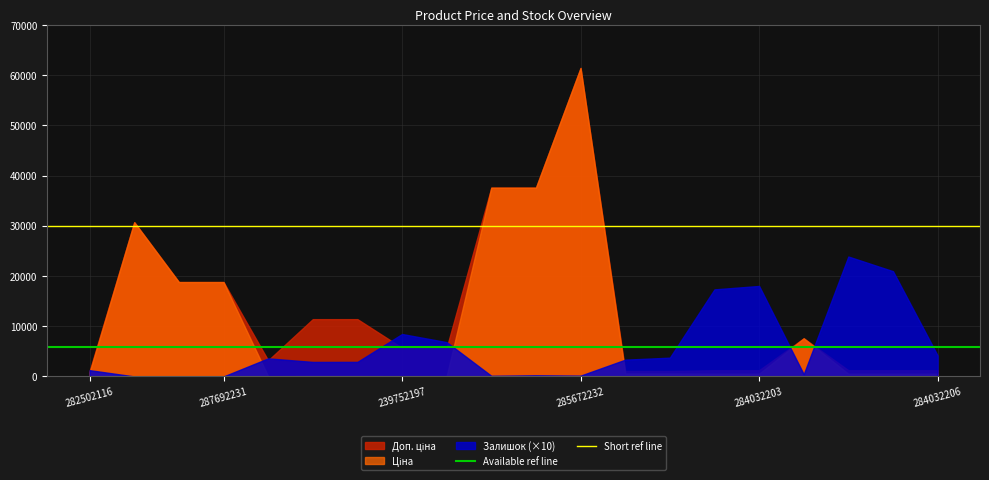

At how many categories does at least one series exceed 17728?

9